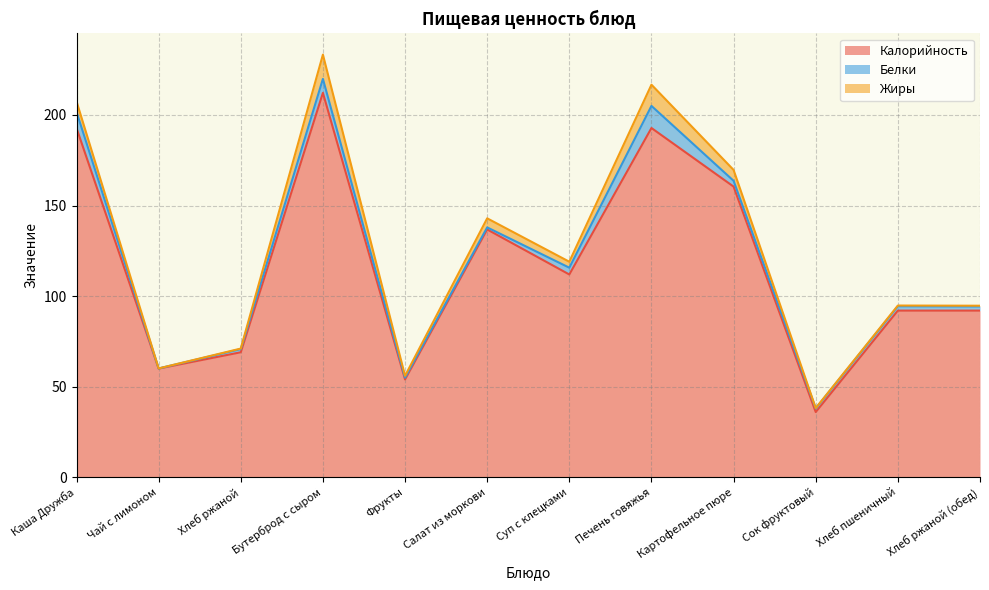

At which category does Жиры reach its first local valley?

Чай с лимоном